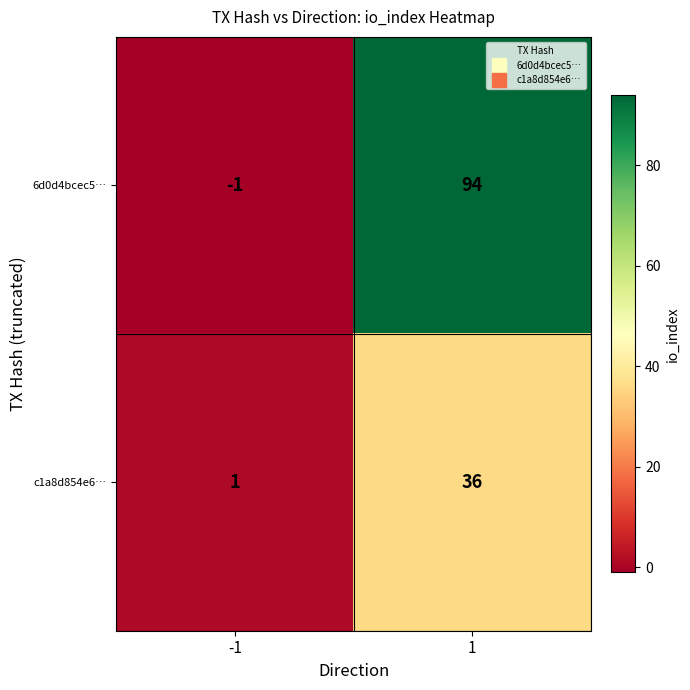

What is the greatest value displayed?

94